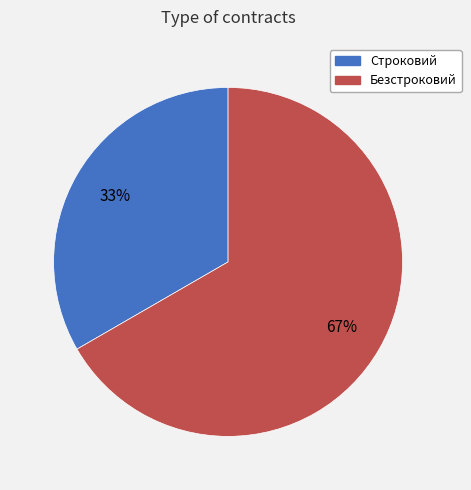

To the nearest percent, what percentage of the pie is Строковий?

33%